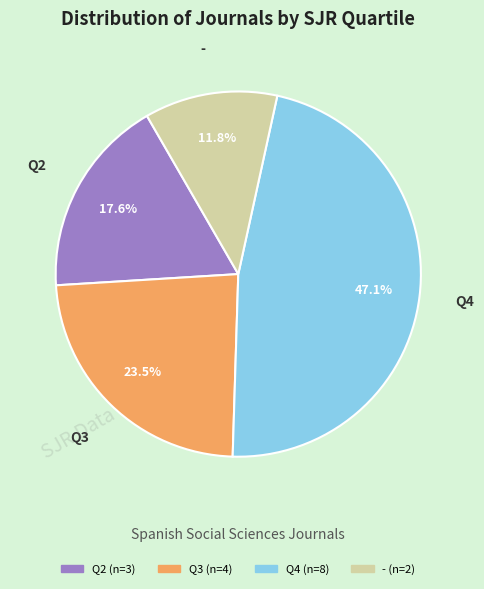

Is it true that Q2 is 32% of the pie?

False